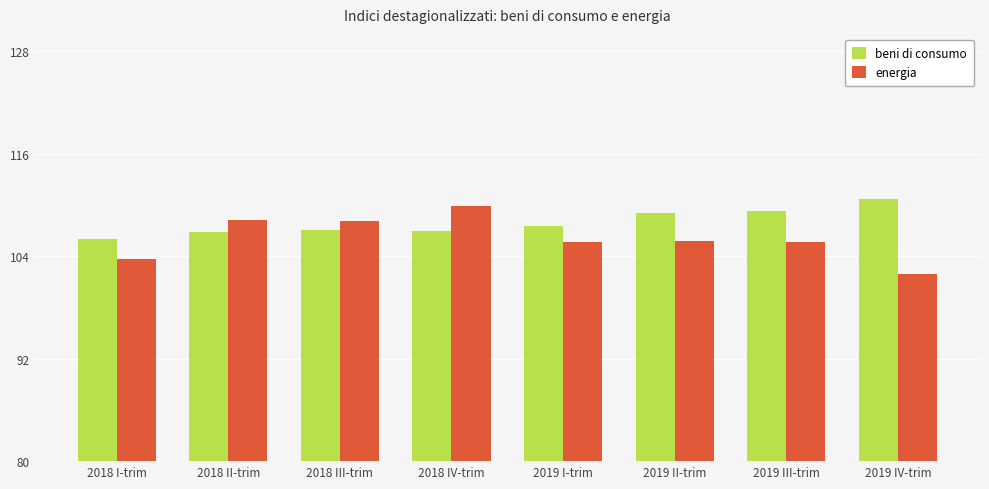

Which series has the largest total across all categories?

beni di consumo